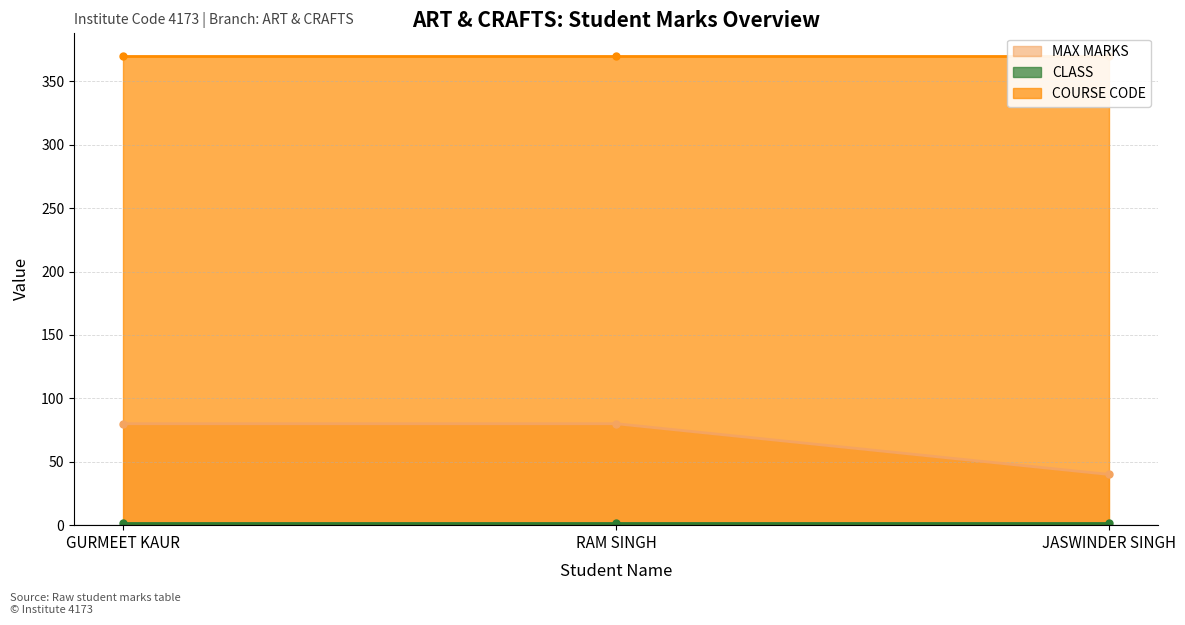

Which series has the largest range (max minus min)?

MAX MARKS